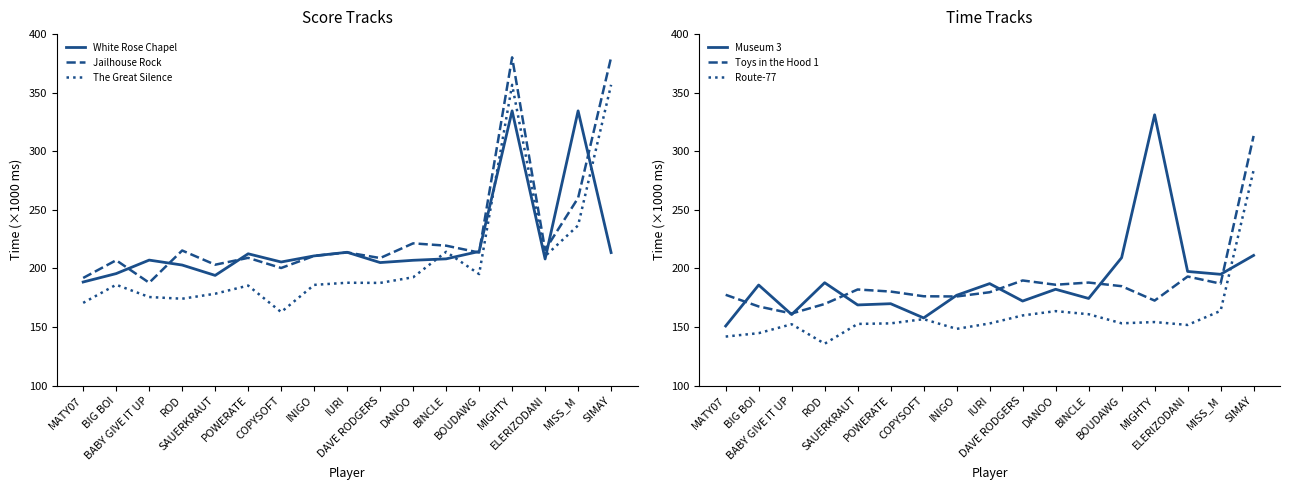

What is the sum of the The Great Silence values at MISS_M and BIG BOI?

422.8